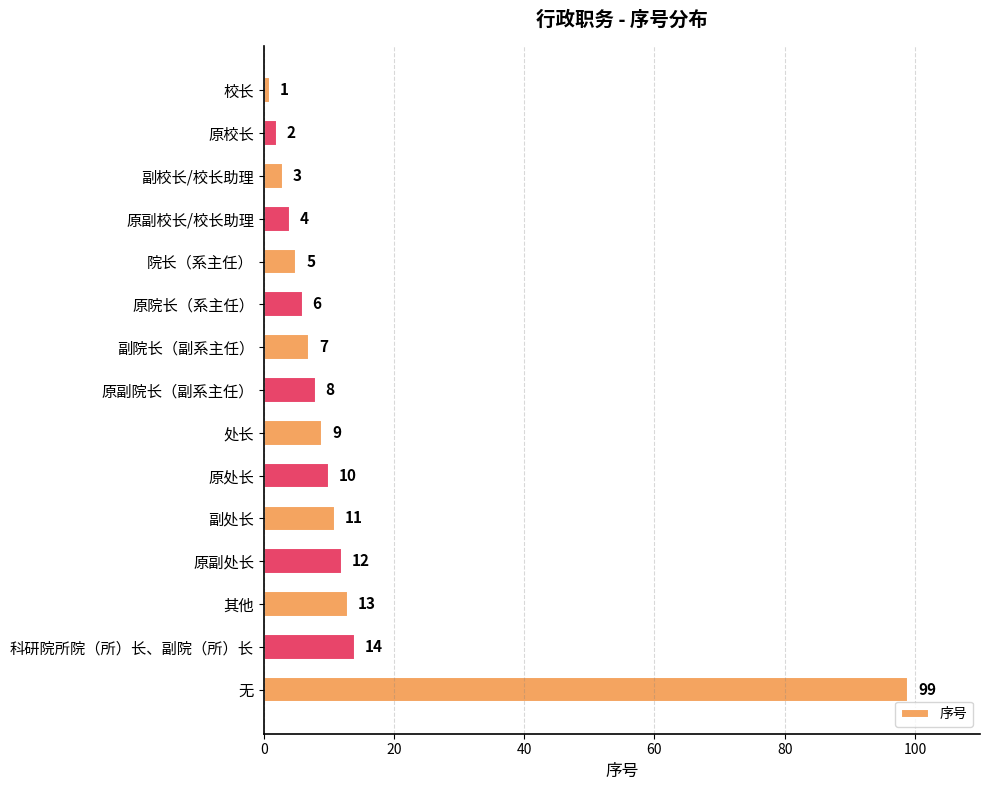

Is it true that the value at 副院长（副系主任） is 2?

False